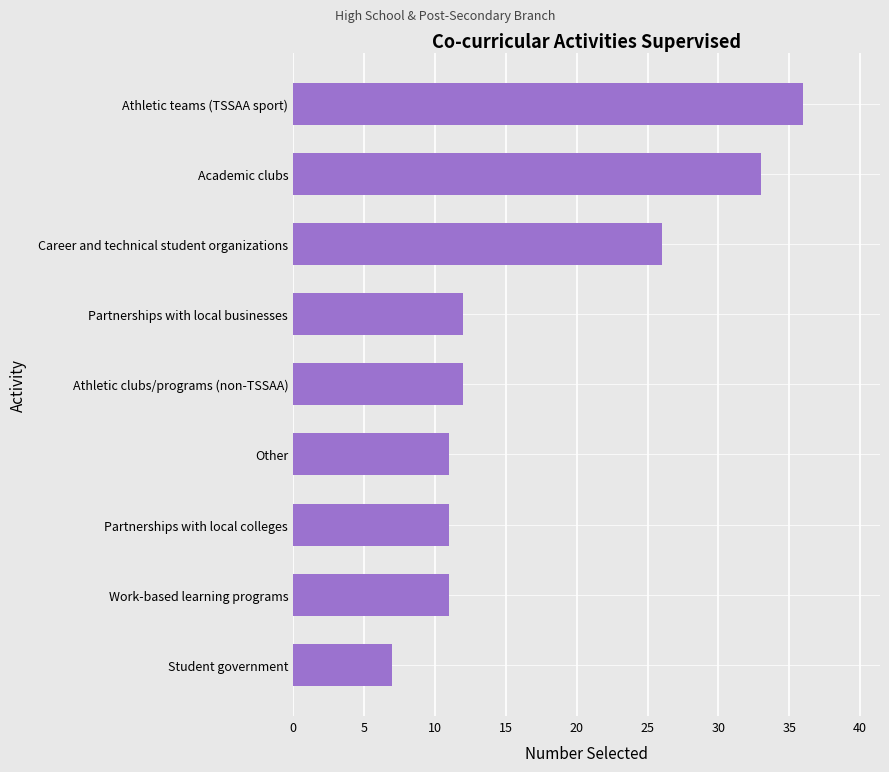

What is the difference between the maximum and minimum values?

29